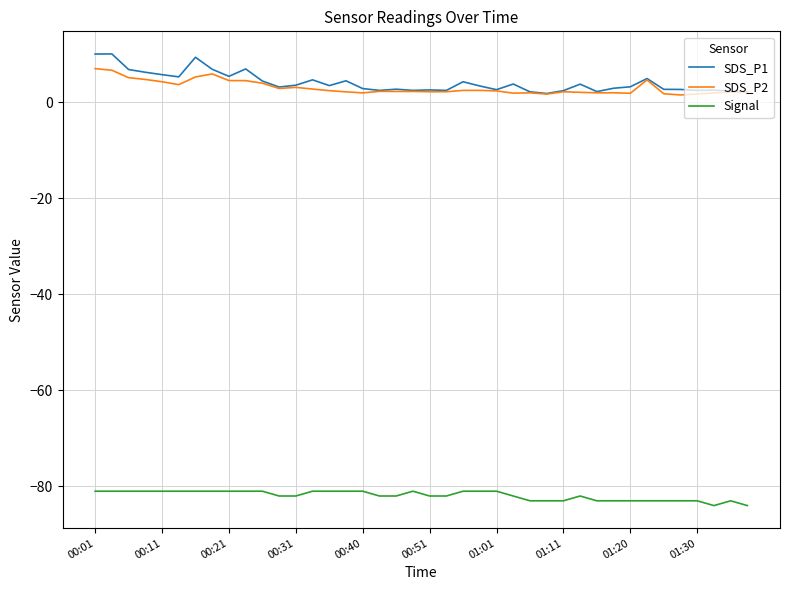

What is the highest value of the SDS_P2 series?

7.0